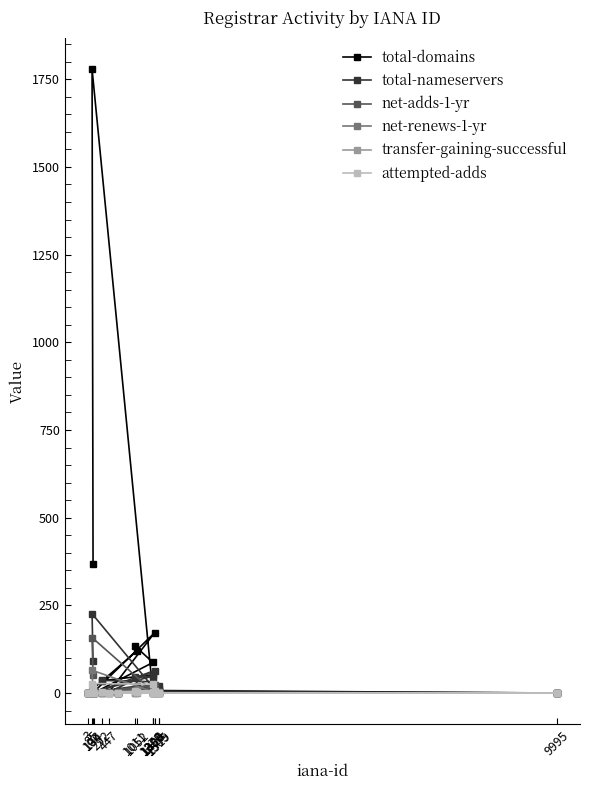

True or false: total-domains has more than 2 interior local peaks.

True